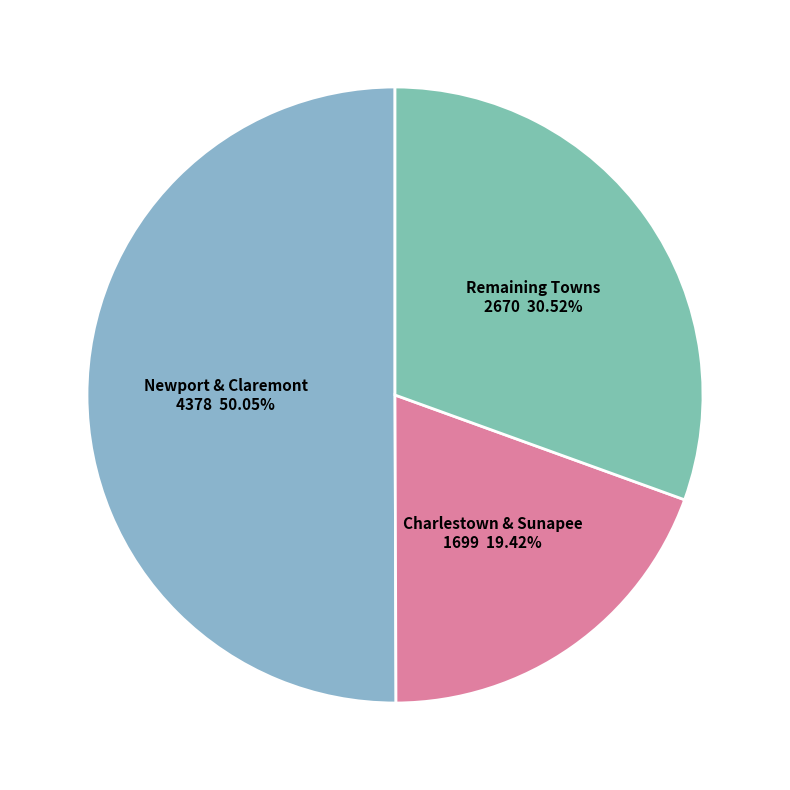

How many slices are in this pie chart?

3